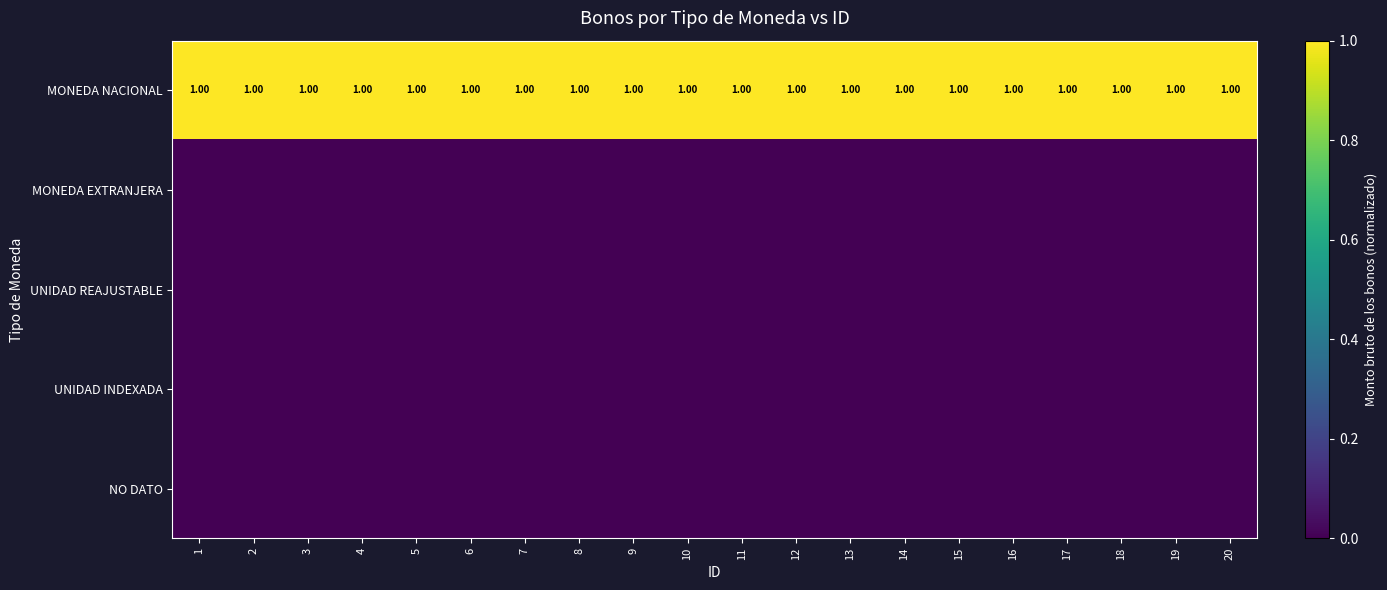

Where is UNIDAD REAJUSTABLE nearest to the value 0?

1